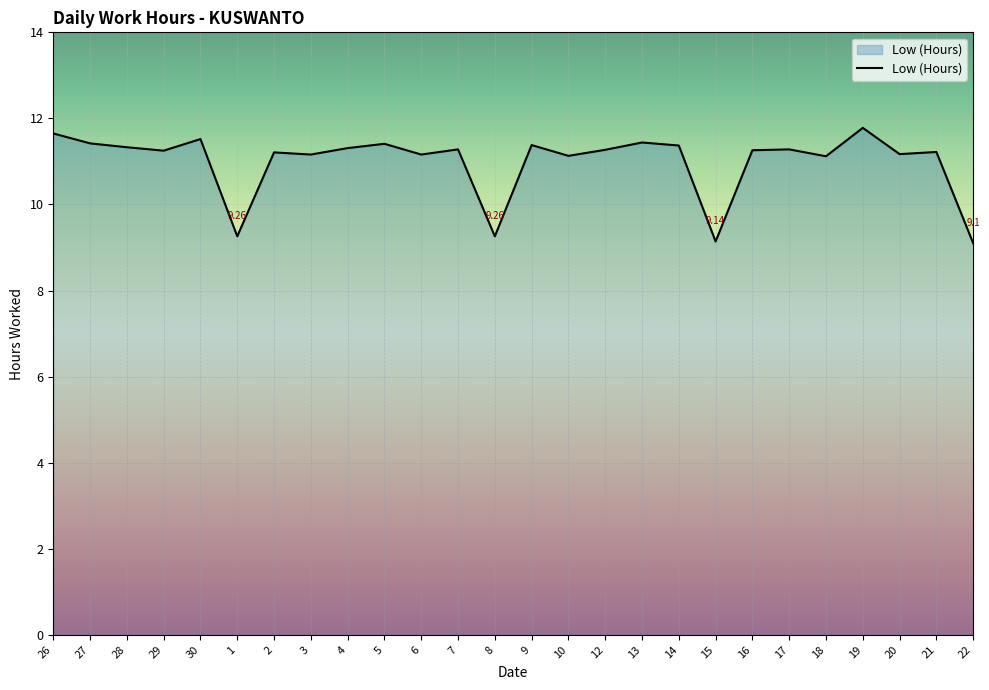

True or false: the data shows 7.5 at 26.

False